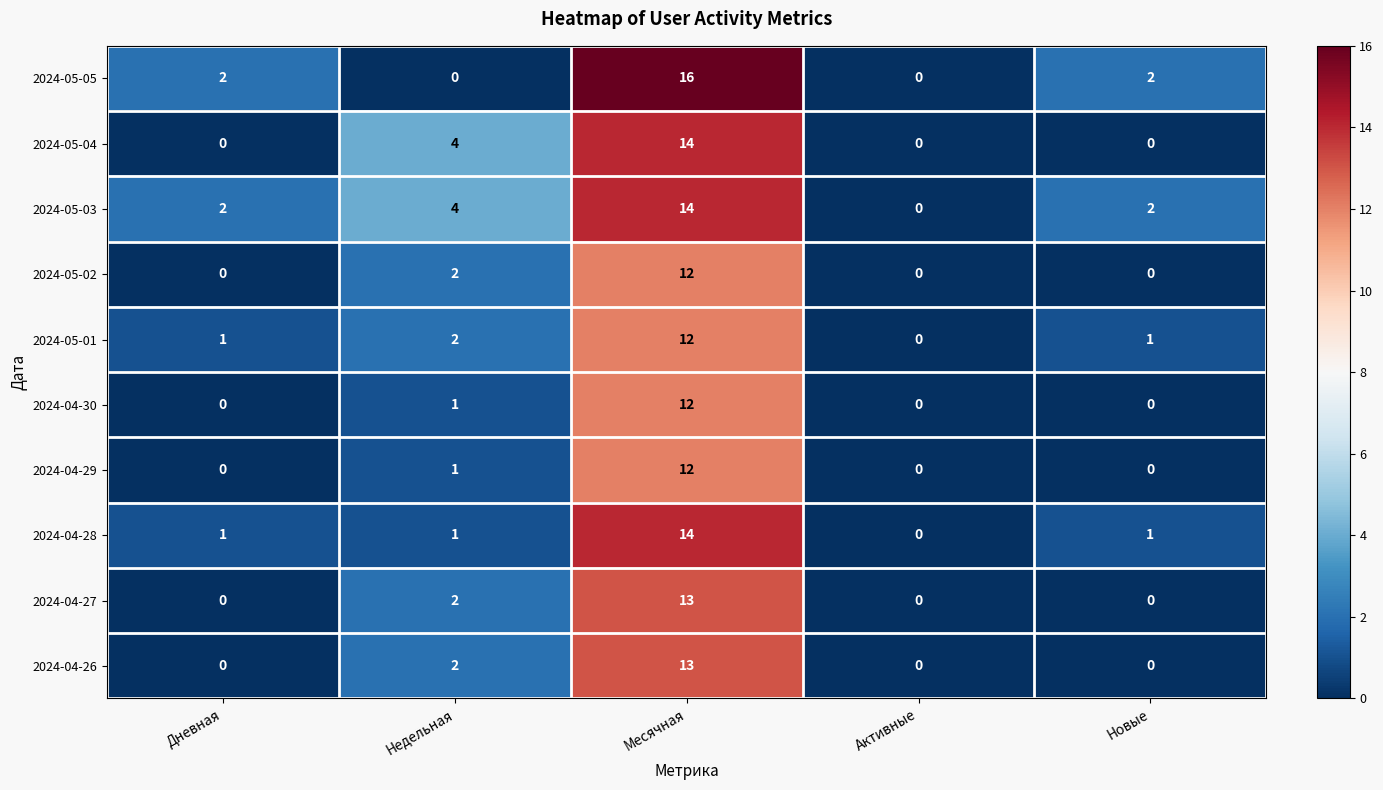

What is the difference between the highest and lowest values at Недельная?

4